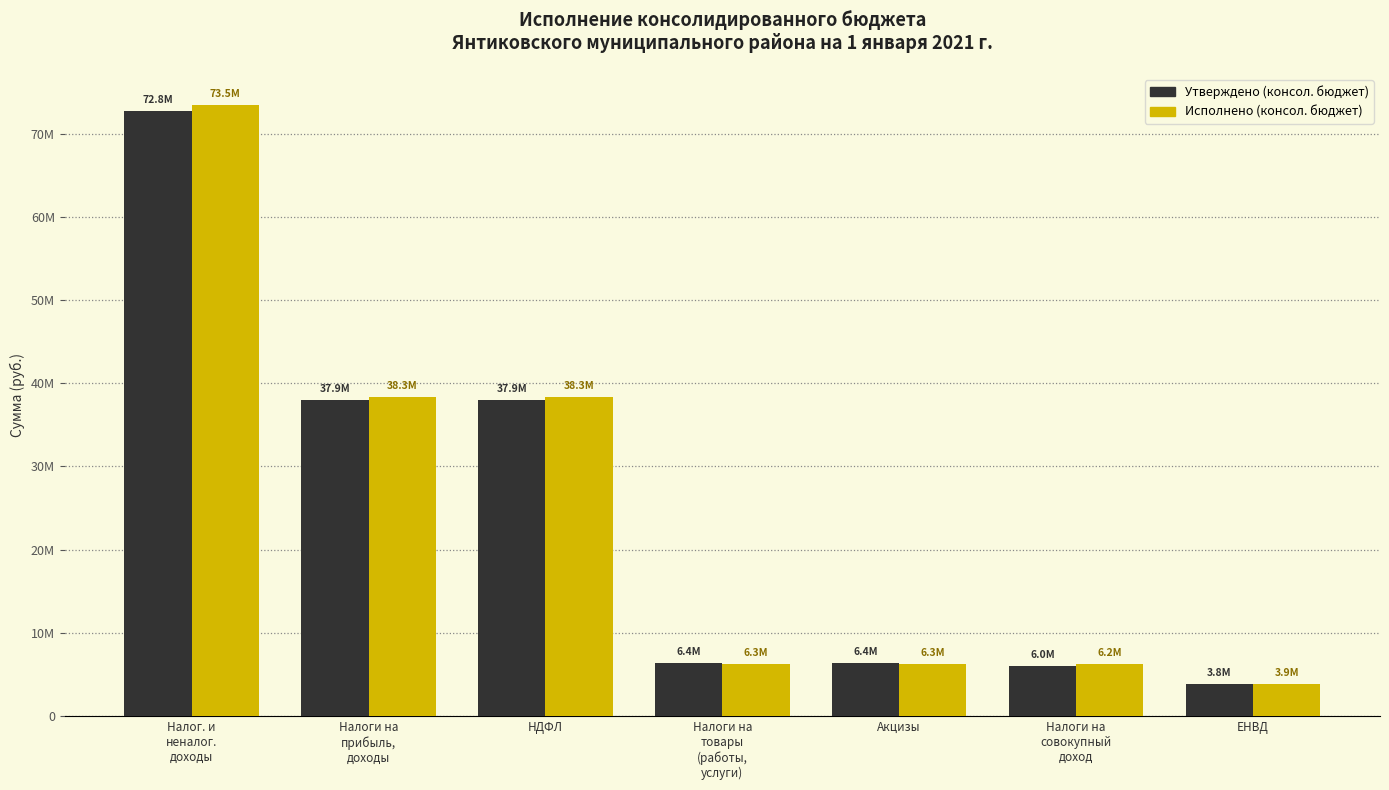

Reading right to left, extract all data points from this chart.

Утверждено (консол. бюджет): 3800000.0	5971600.0	6353600.0	6353600.0	37942700.0	37942700.0	72780460.1
Исполнено (консол. бюджет): 3880794.4	6201753.4	6260341.2	6260341.2	38304021.0	38304021.0	73481644.3